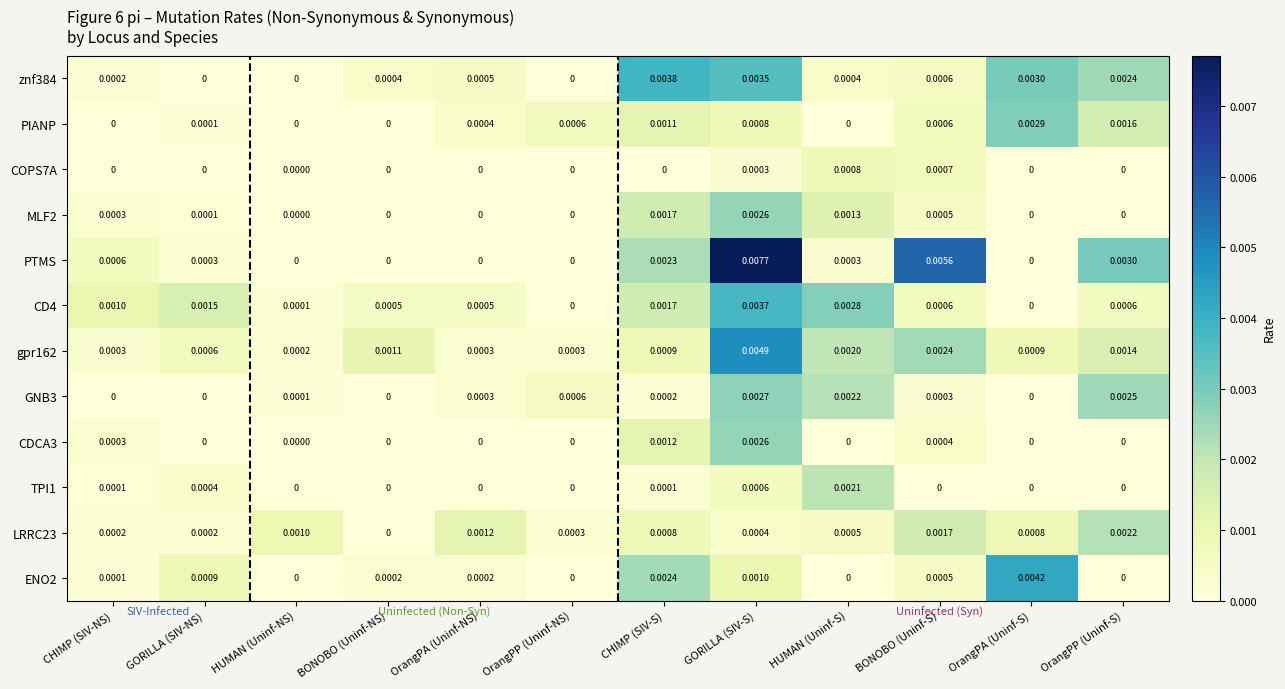

At which category does the chart reach its peak across all series?

GORILLA (SIV-S)